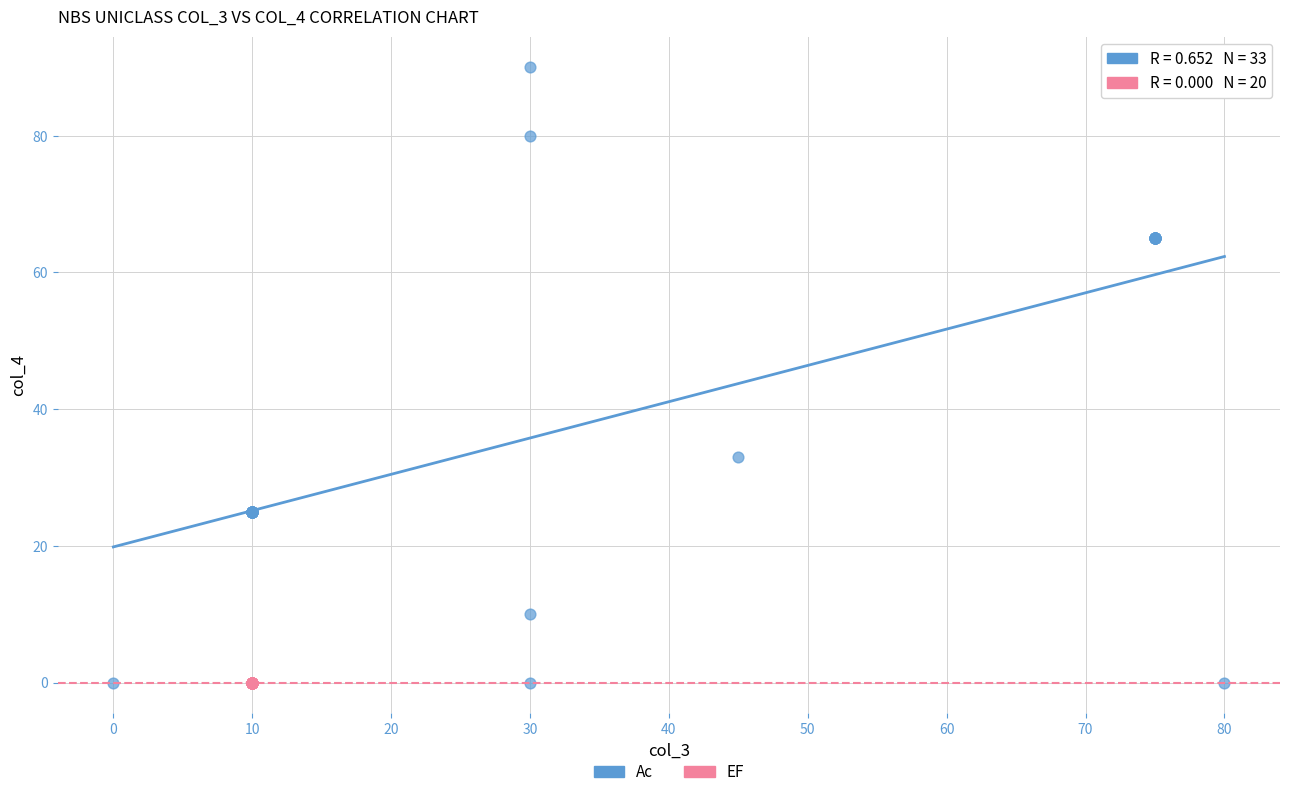

Which series reaches the maximum Y coordinate?

Ac